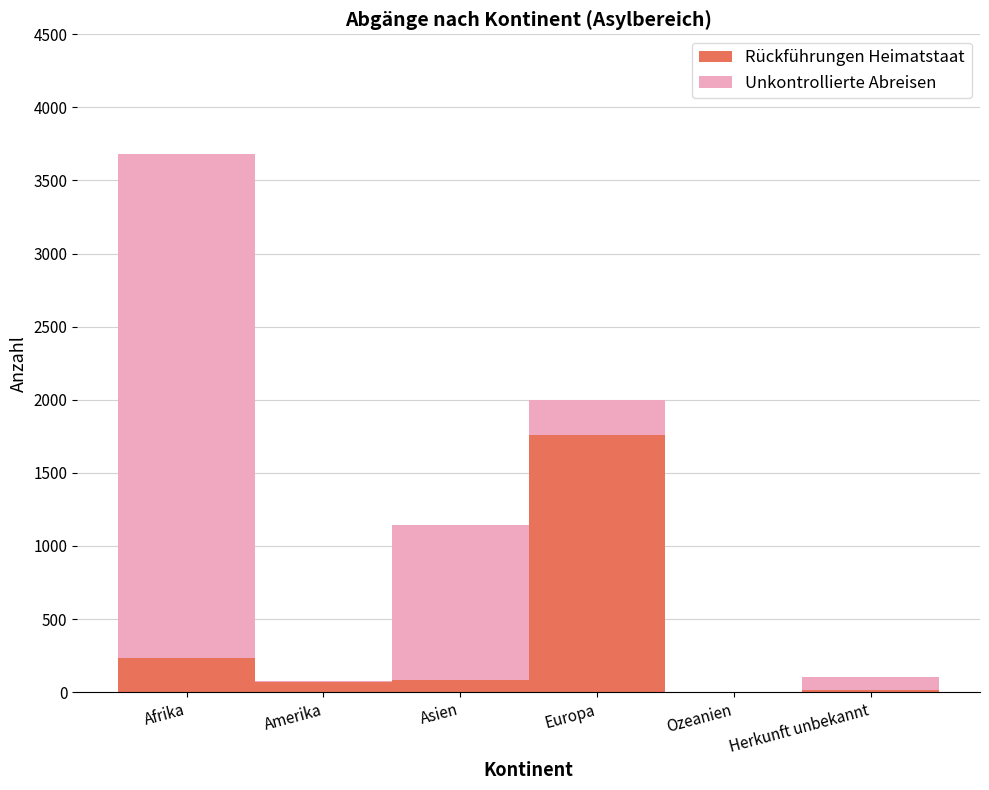

True or false: Rückführungen Heimatstaat has a value of 235 at Afrika.

True